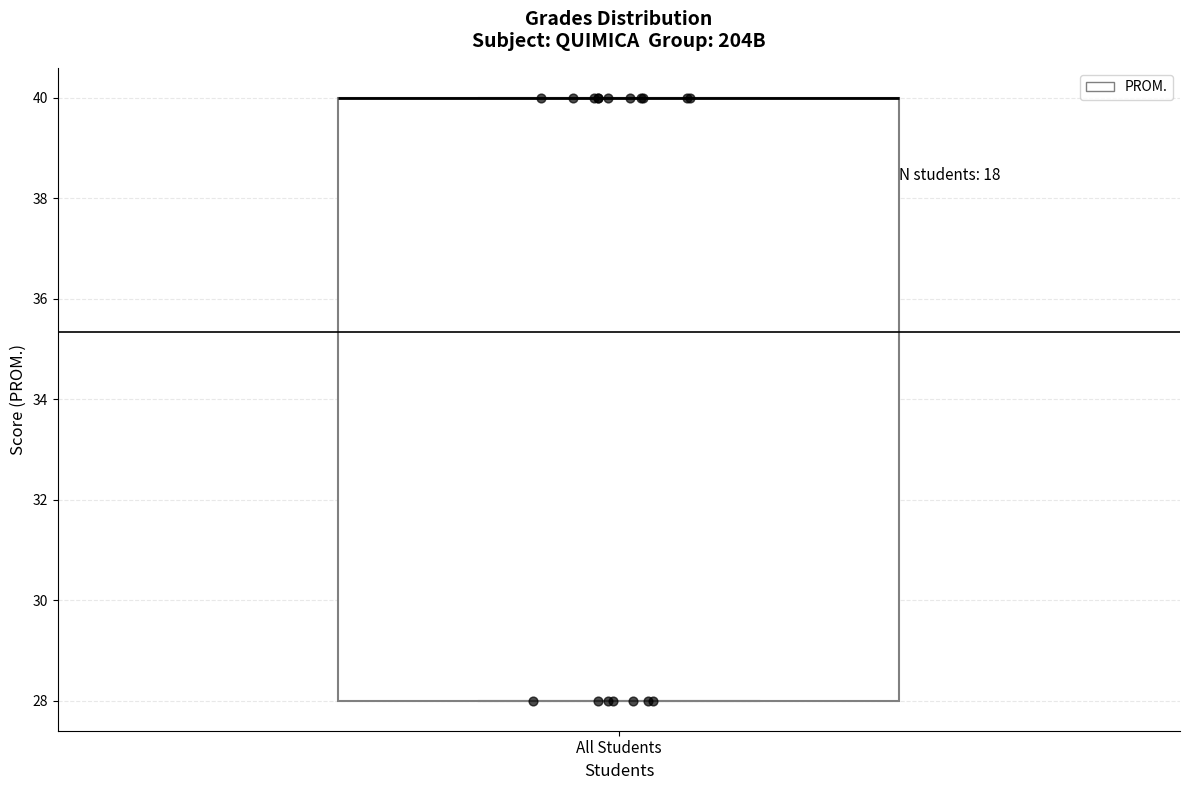

Where is the upper edge of the box for All Students on the y-axis? The values are not printed on the chart, so give them approximately, as read against the axis.

40